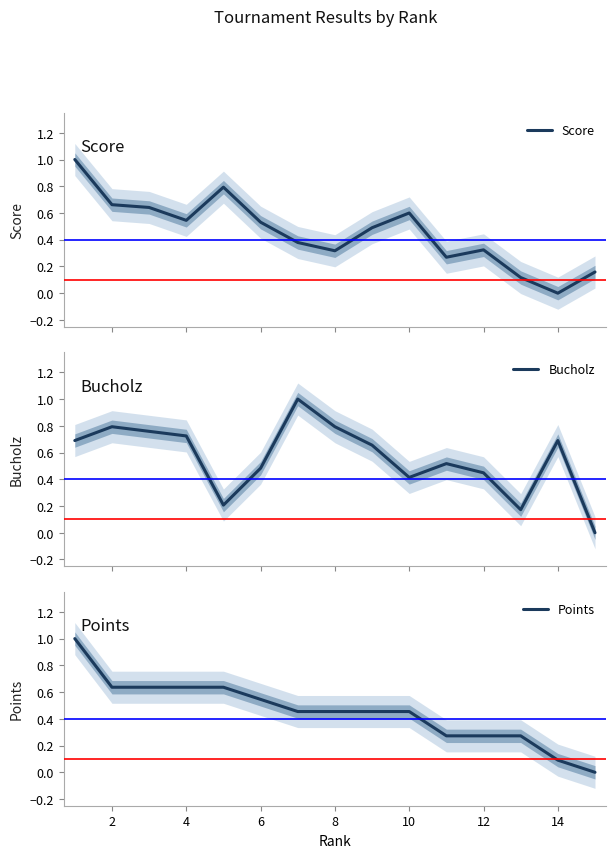

The value of Points at 12 is 0.1. True or false?

False